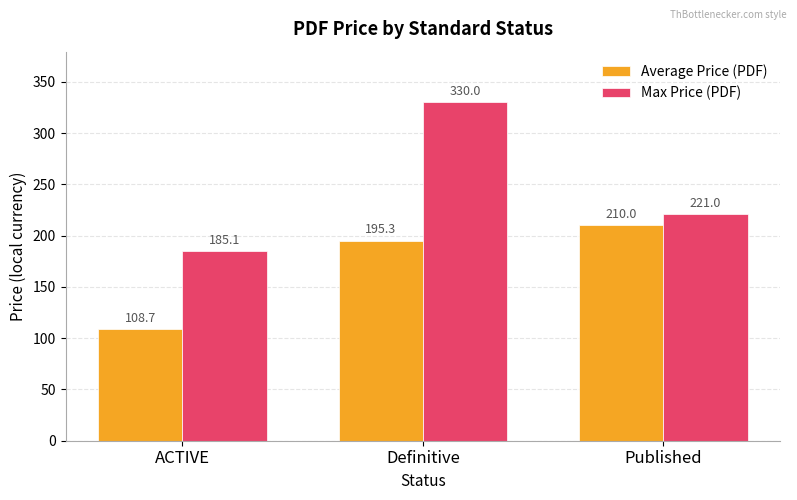

What is the value of the Average Price (PDF) bar at the 1st from the left?

108.7